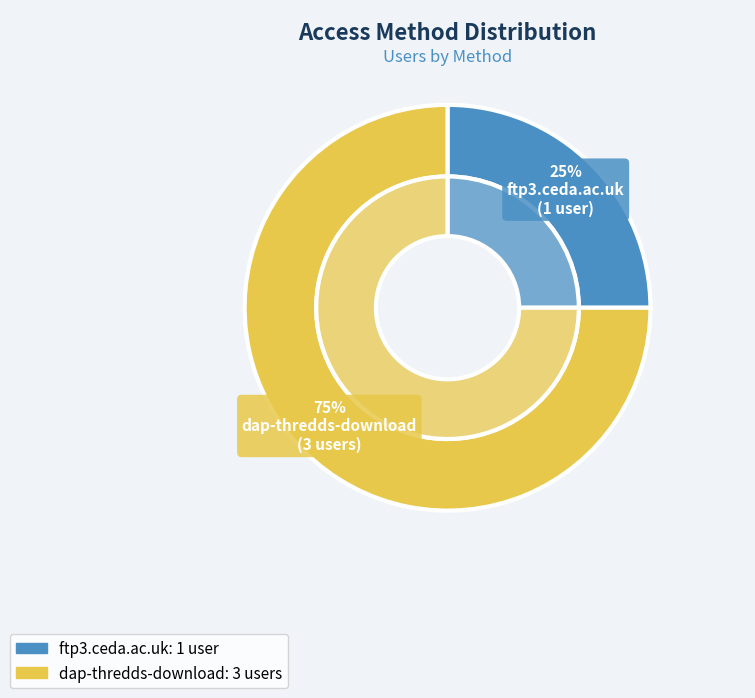

Between ftp3.ceda.ac.uk and dap-thredds-download, which is larger?

dap-thredds-download